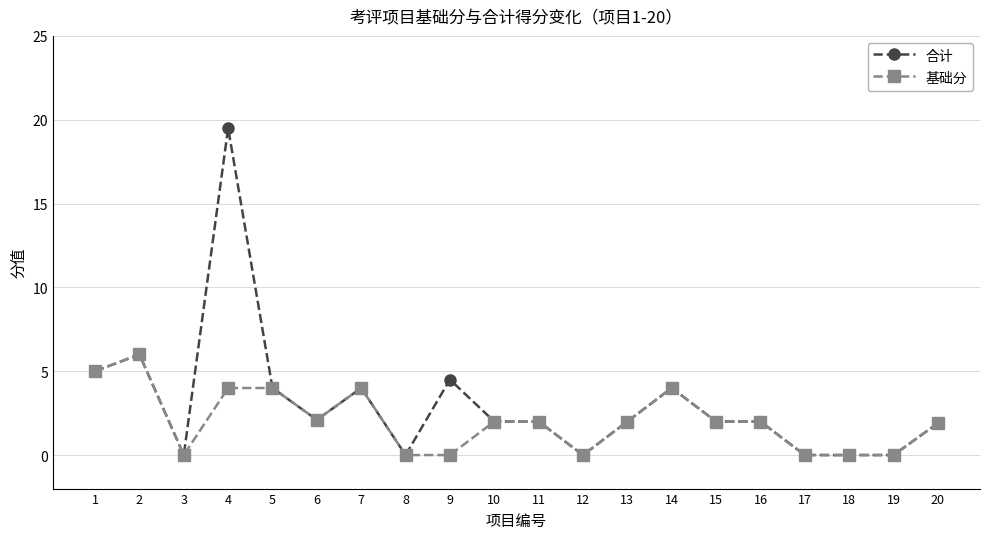

What is the difference between the second highest and minimum values in the 合计 series?

6.0